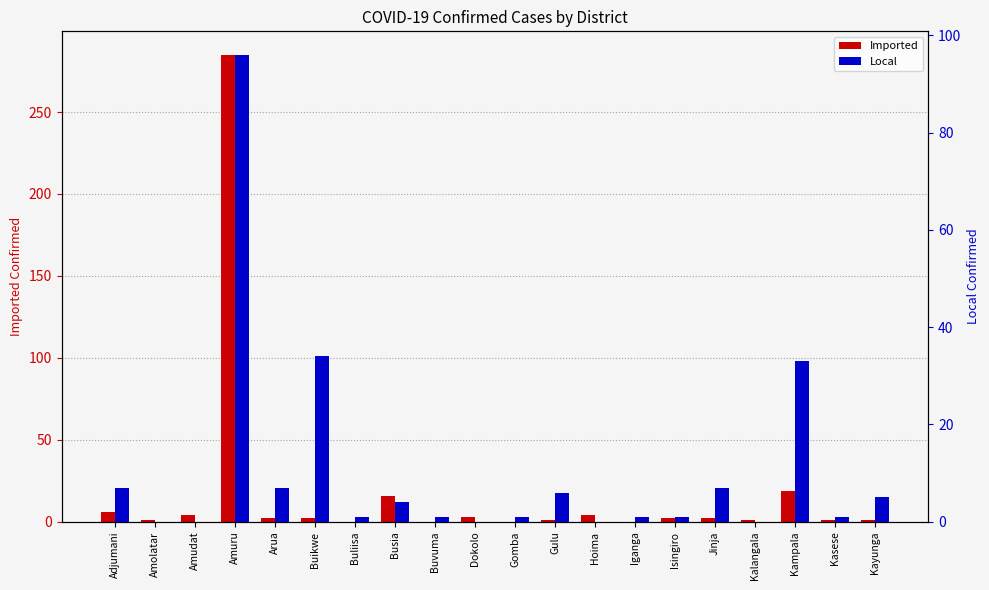

At which category is the sum across all series the highest?

Amuru